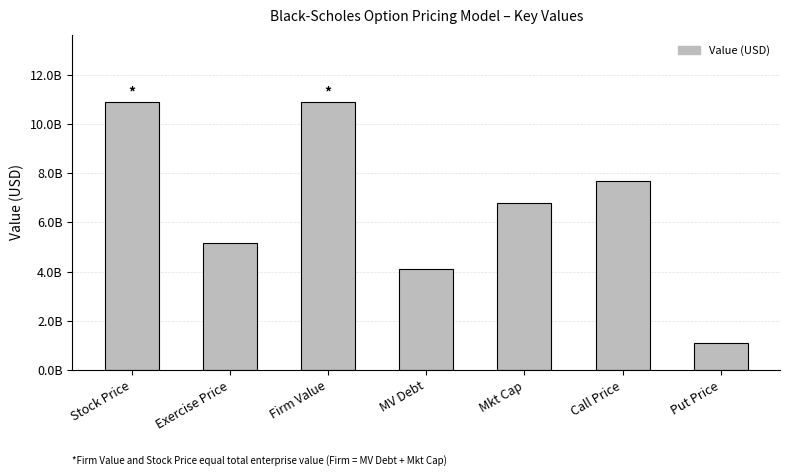

What is the average value?

6665966679.9